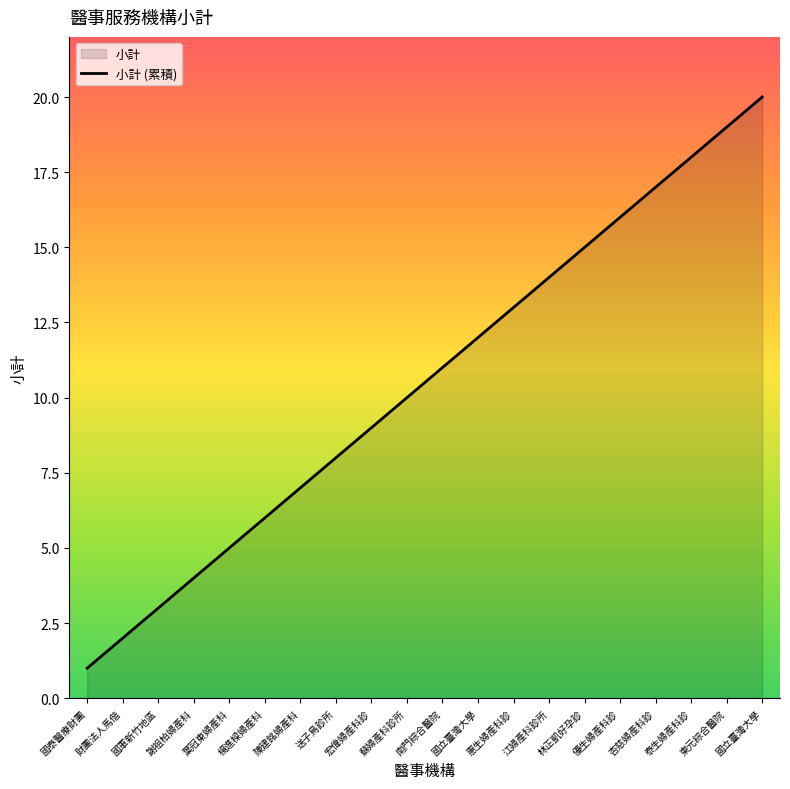

Approximately how many times larger is the value at 蘇婦產科診所 compared to 國立臺灣大學?

0.5